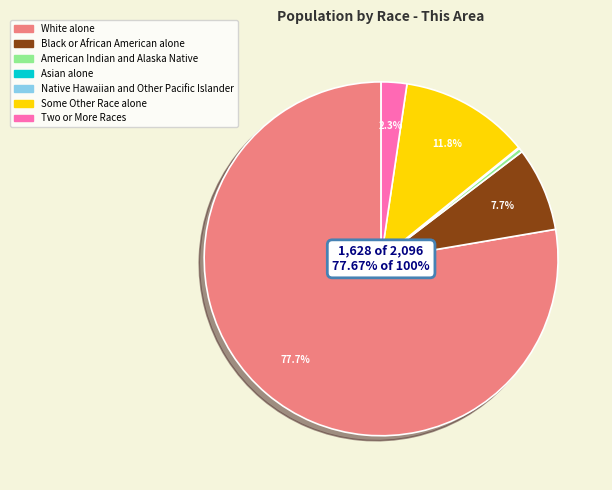

To the nearest percent, what is the average slice percentage?

14%